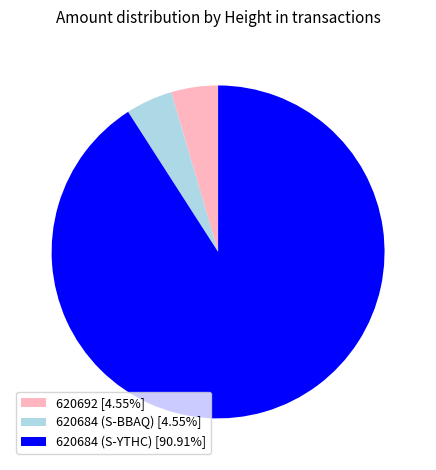

The 620684 (S-BBAQ) slice represents 13% of the pie. True or false?

False